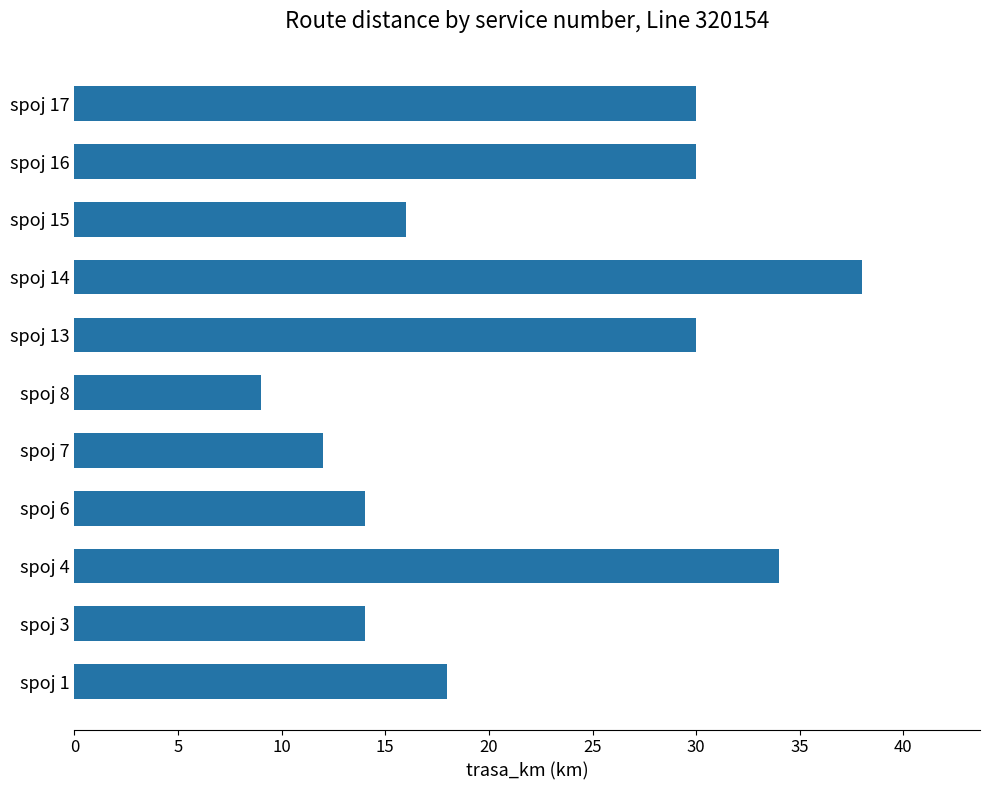

Is it true that the value at spoj 17 is 30?

True